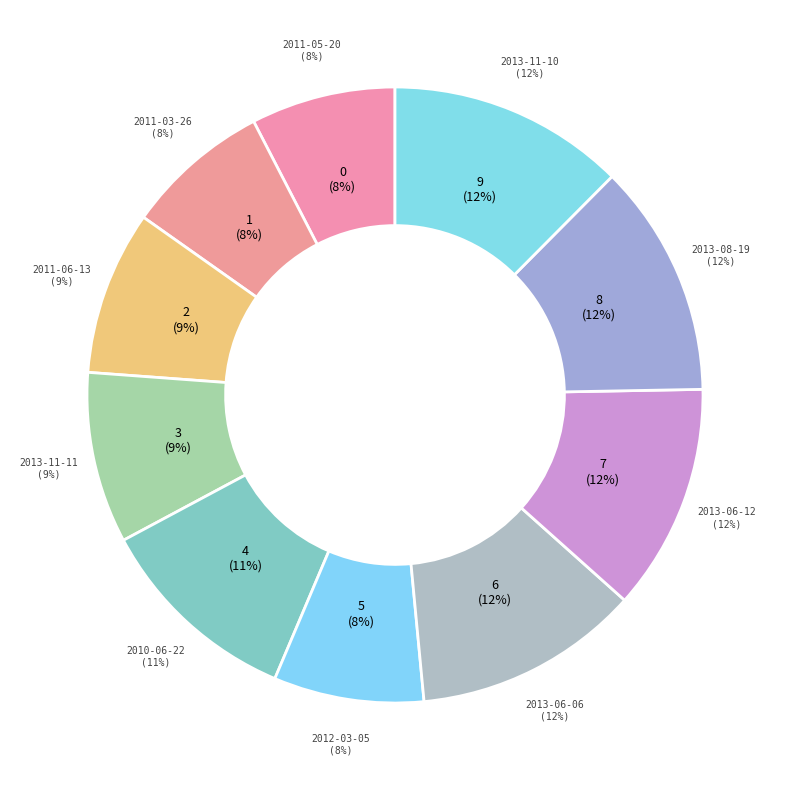

True or false: 2010-06-22 accounts for 11% of the total.

True